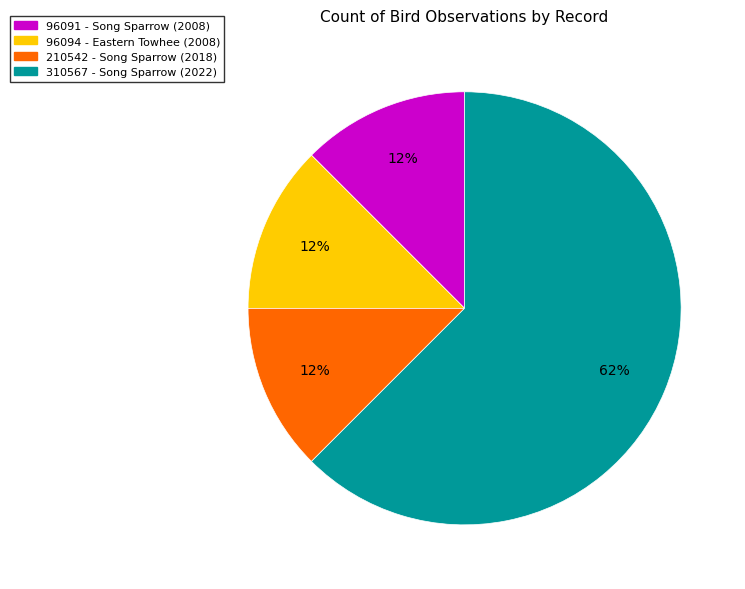

To the nearest percent, what is the average slice percentage?

25%